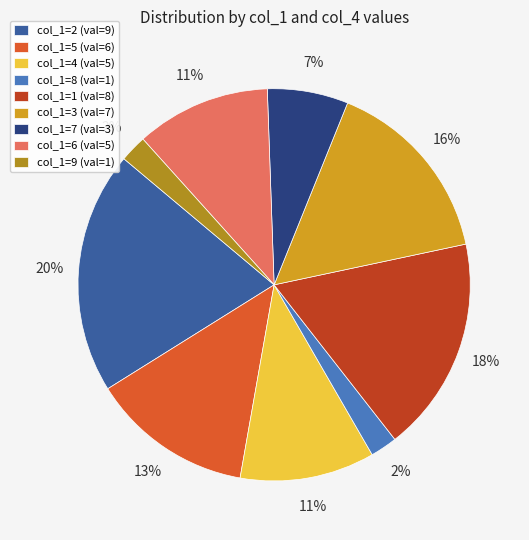

What is the smallest slice in the pie chart?

8